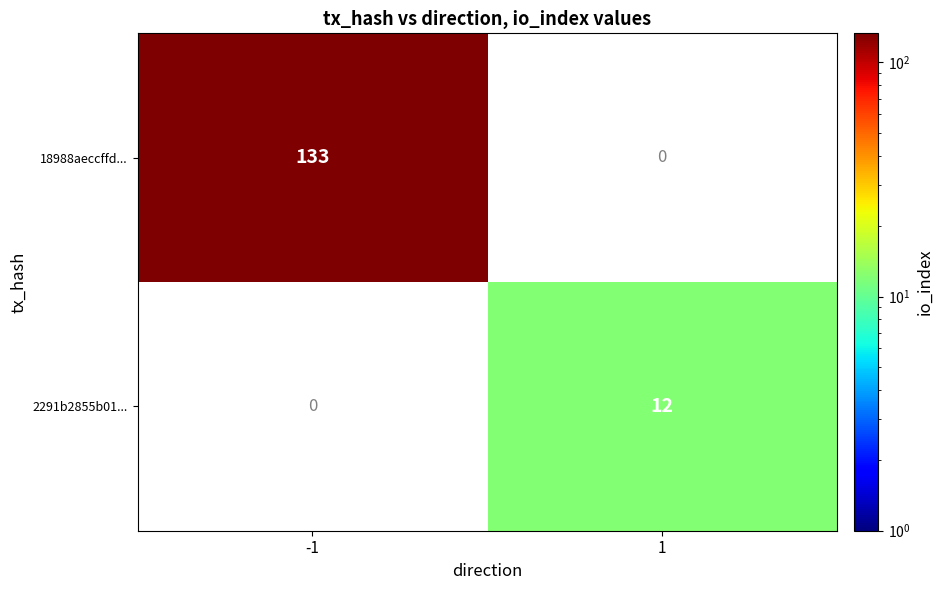

Read the 2291b2855b01... value at 1, to the nearest 5.

10